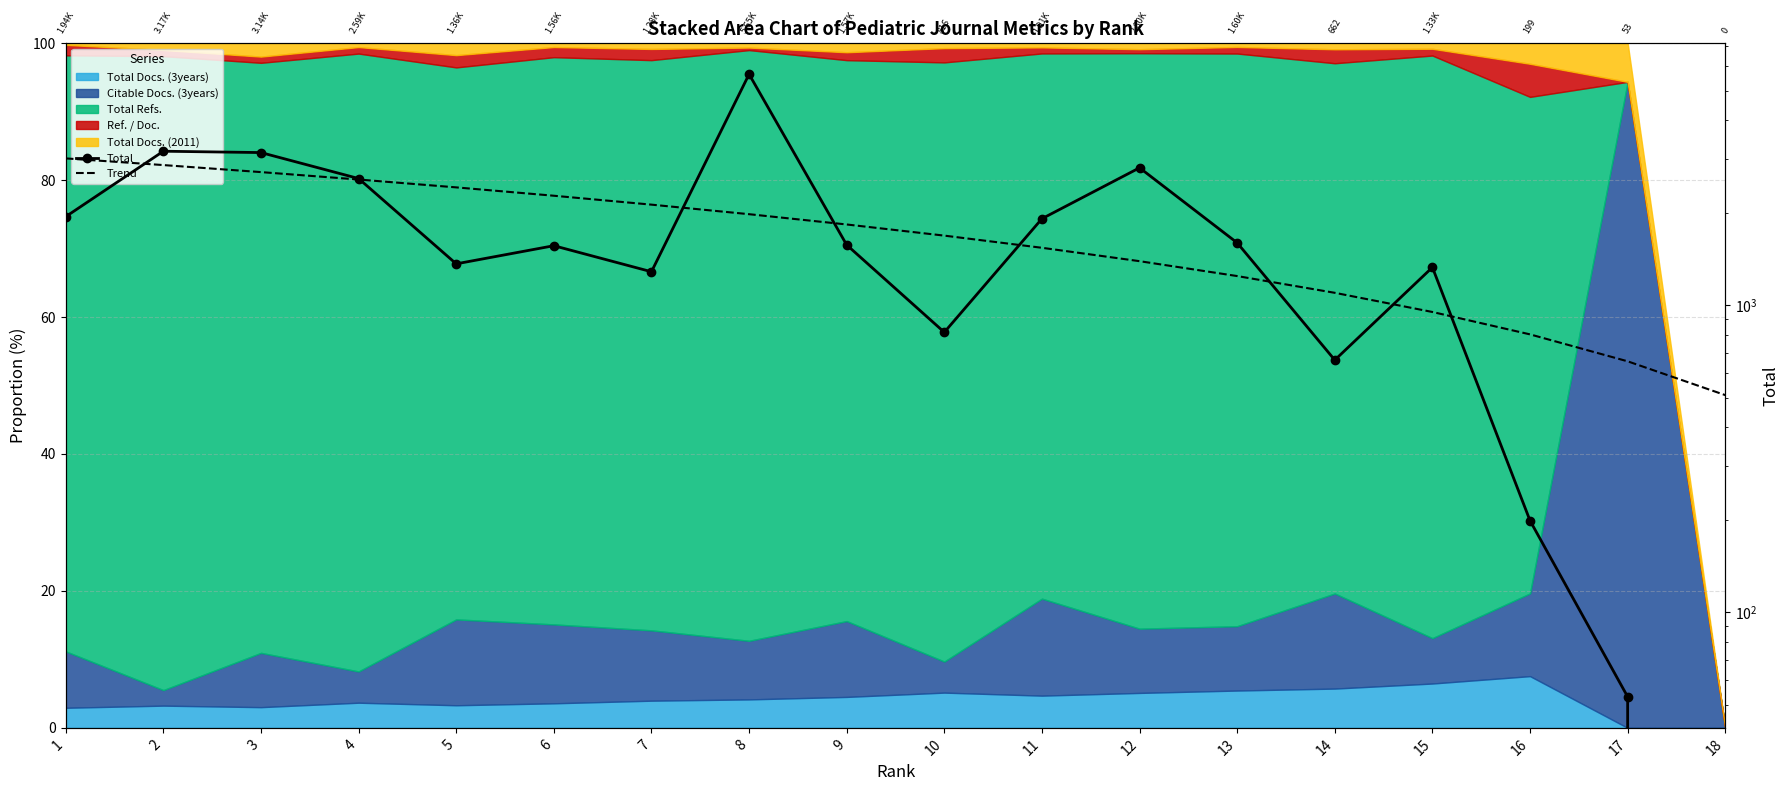

Where is the first local maximum for Total?

2